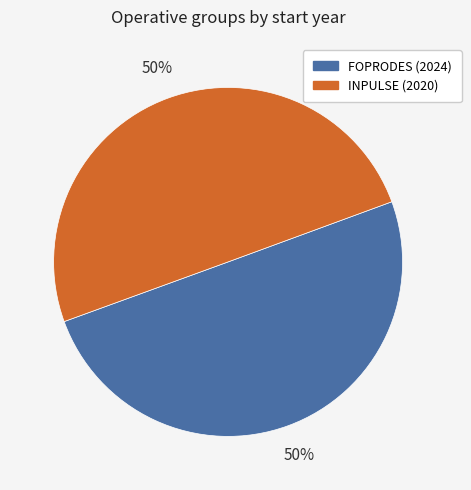

To the nearest percent, what is the average slice percentage?

50%